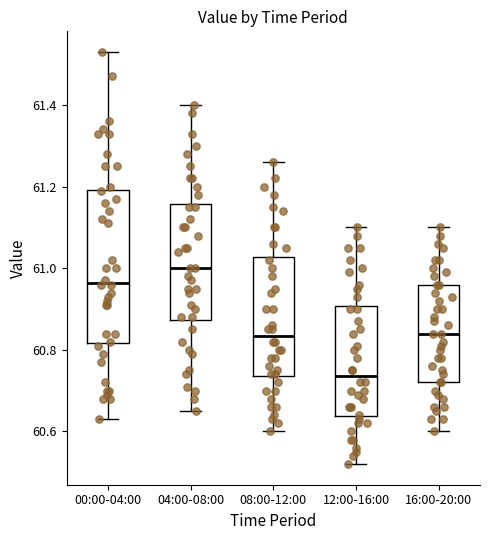

Reading left to right, transcribe this box plot: for each box, give where its median line is, the range the box spans, and where its two whiskers end, as read against the y-axis. The values are not printed on the chart, so give them approximately, as read against the axis.

00:00-04:00: median 60.96, box 60.82 to 61.20, whiskers 60.64 to 61.54
04:00-08:00: median 61.00, box 60.88 to 61.16, whiskers 60.66 to 61.40
08:00-12:00: median 60.84, box 60.74 to 61.02, whiskers 60.60 to 61.26
12:00-16:00: median 60.74, box 60.64 to 60.90, whiskers 60.52 to 61.10
16:00-20:00: median 60.84, box 60.72 to 60.96, whiskers 60.60 to 61.10